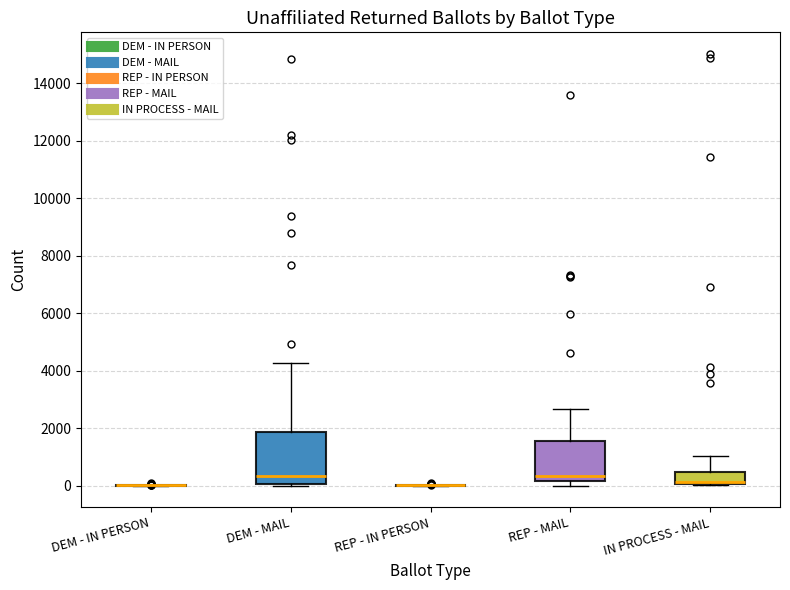

Comparing the boxes themselves (not the whiskers), which one is the tallest?

DEM - MAIL